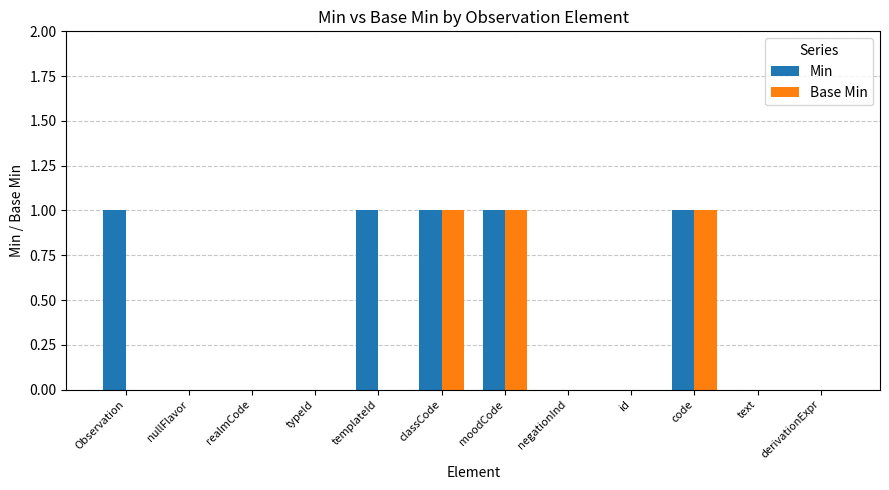

Which series has the largest total across all categories?

Min